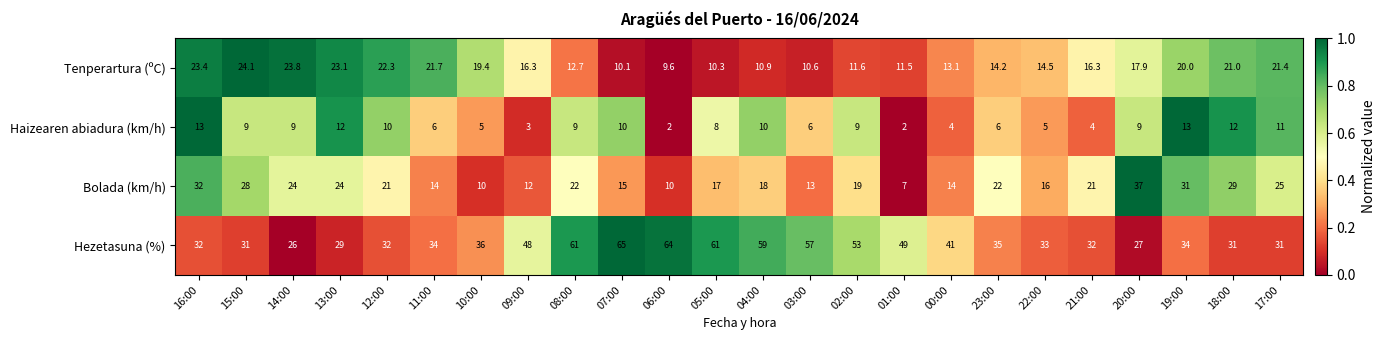

What is the lowest value of the Tenperartura (ºC) series?

9.6